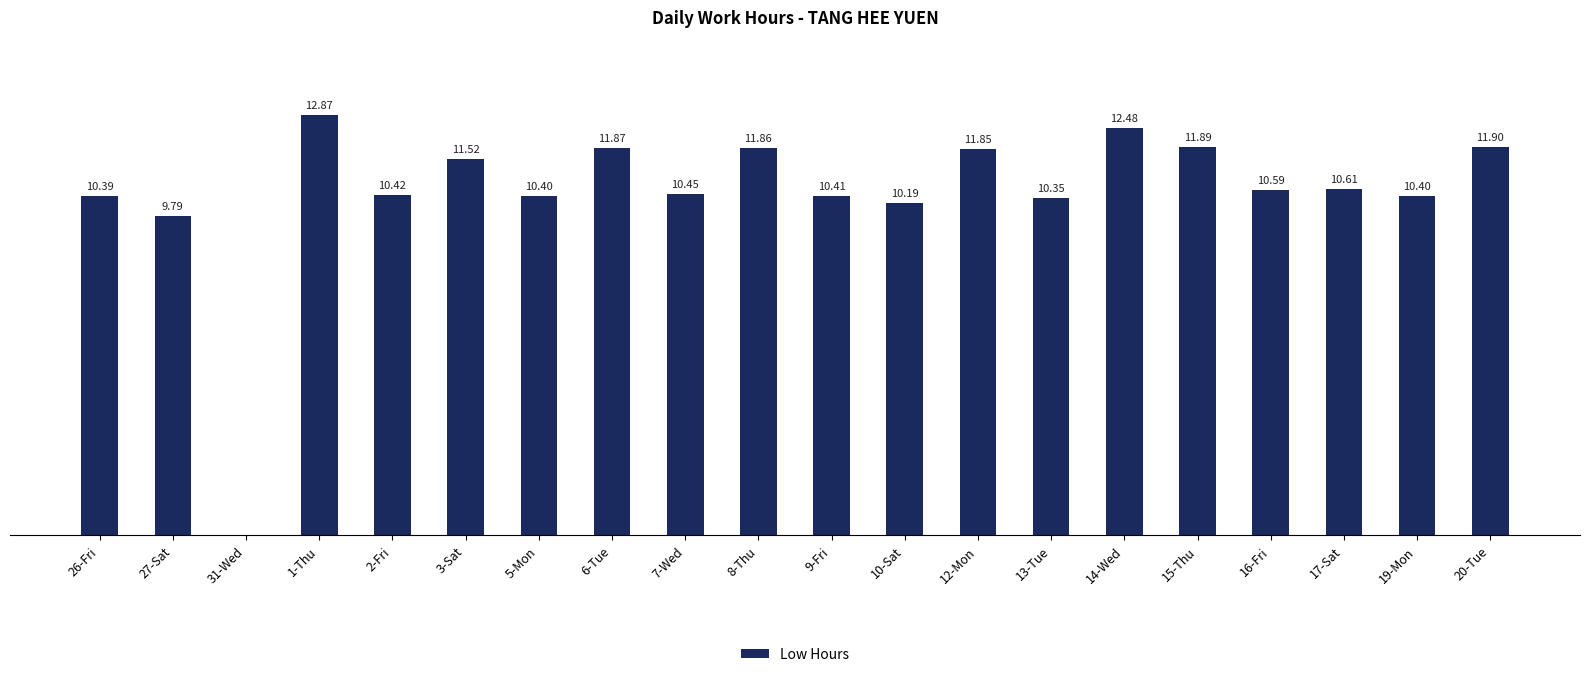

Between 7-Wed and 15-Thu, which is larger?

15-Thu